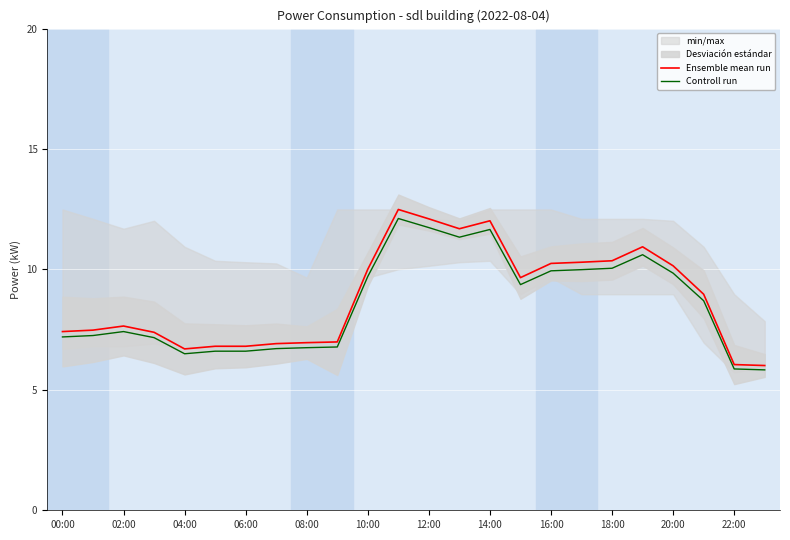

The Controll run series shows 12.4 at 02:00. True or false?

False